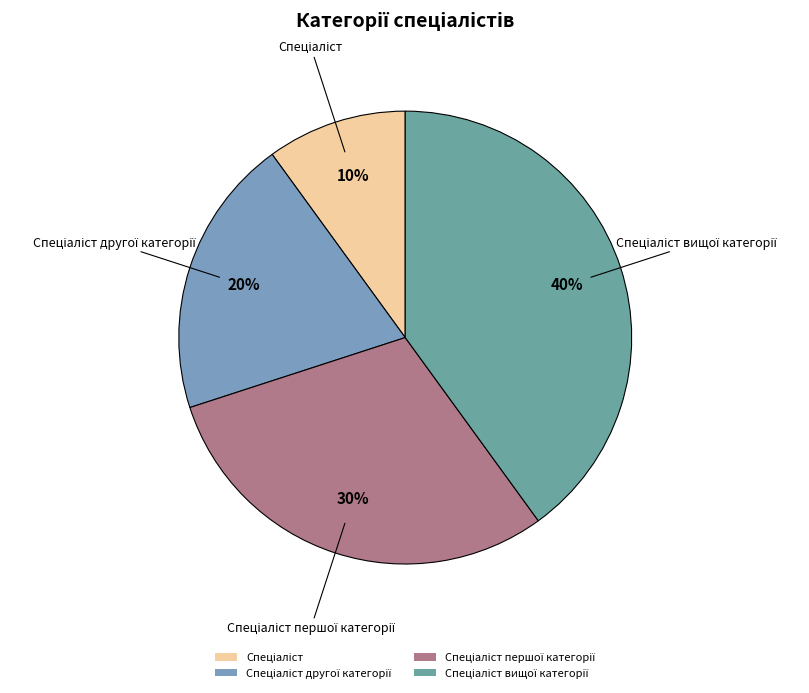

Is there any slice that represents more than half of the pie?

No